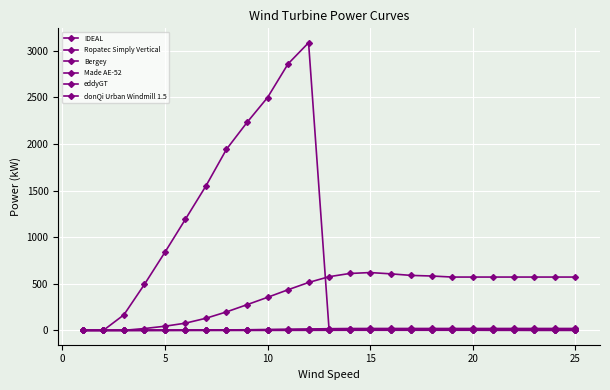

How many data points does each series have?

25